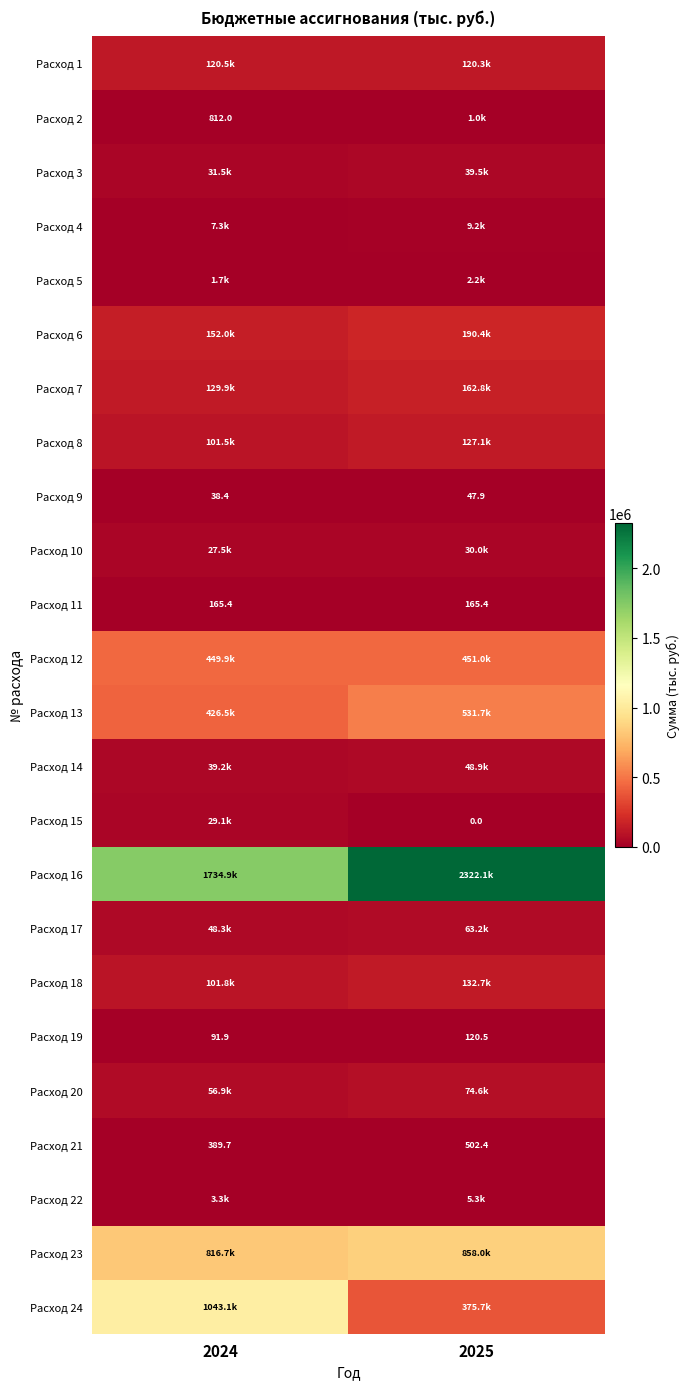

What is the difference between the maximum and minimum values in the Расход 19 series?

28.6